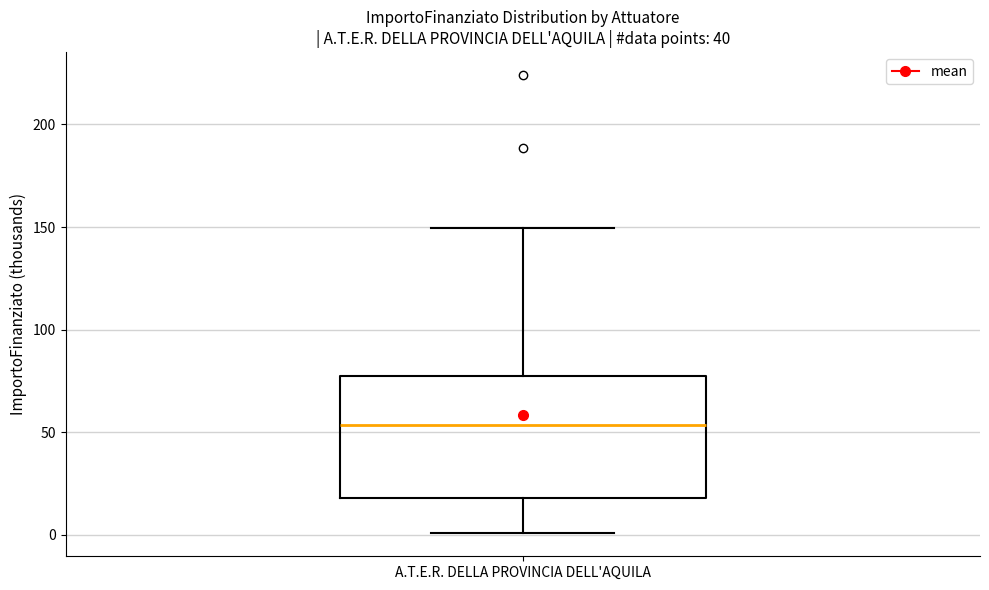

Read this box plot against the y-axis: the position of the median line, the range covered by the box, and the ends of both whiskers. The values are not printed on the chart, so give them approximately, as read against the axis.

median 55, box 20 to 80, whiskers 0 to 150